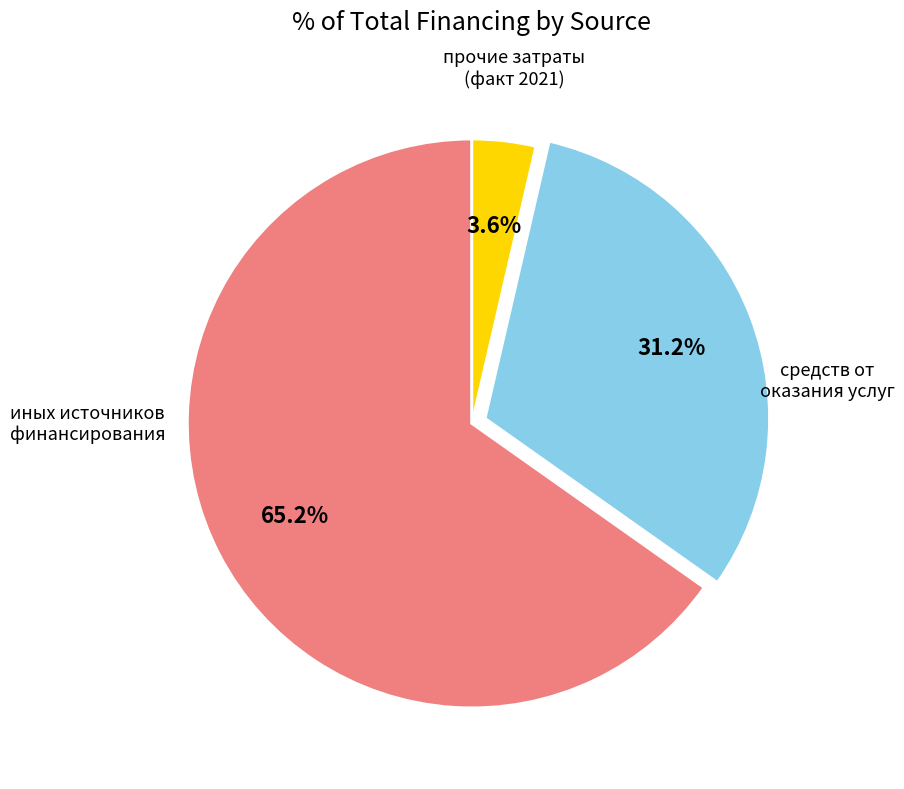

Is there any slice that represents more than half of the pie?

Yes